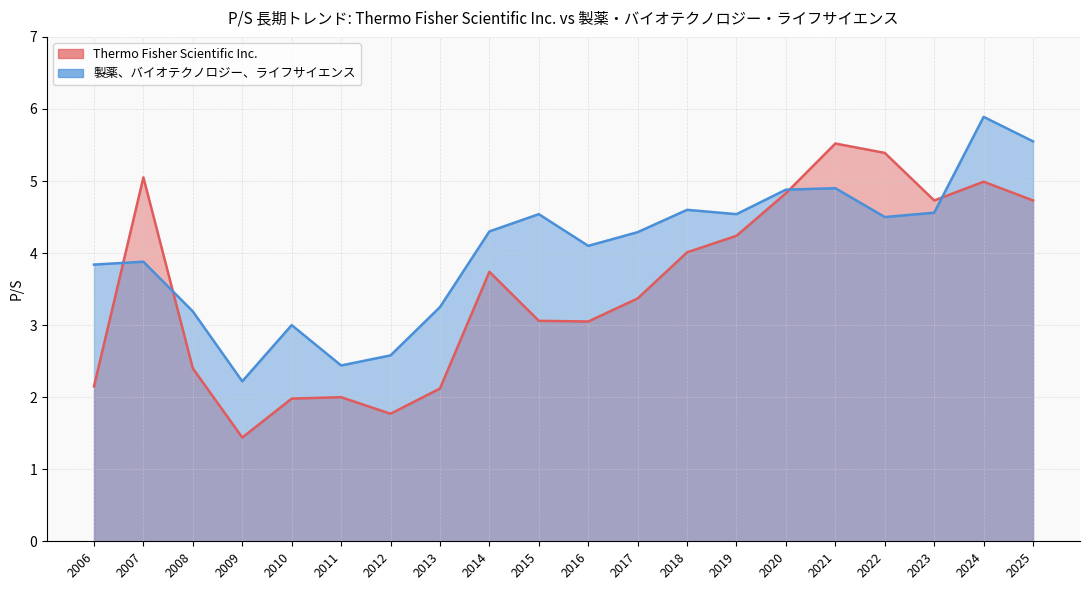

Is it true that 製薬、バイオテクノロジー、ライフサイエンス equals 4.9 at 2021?

True